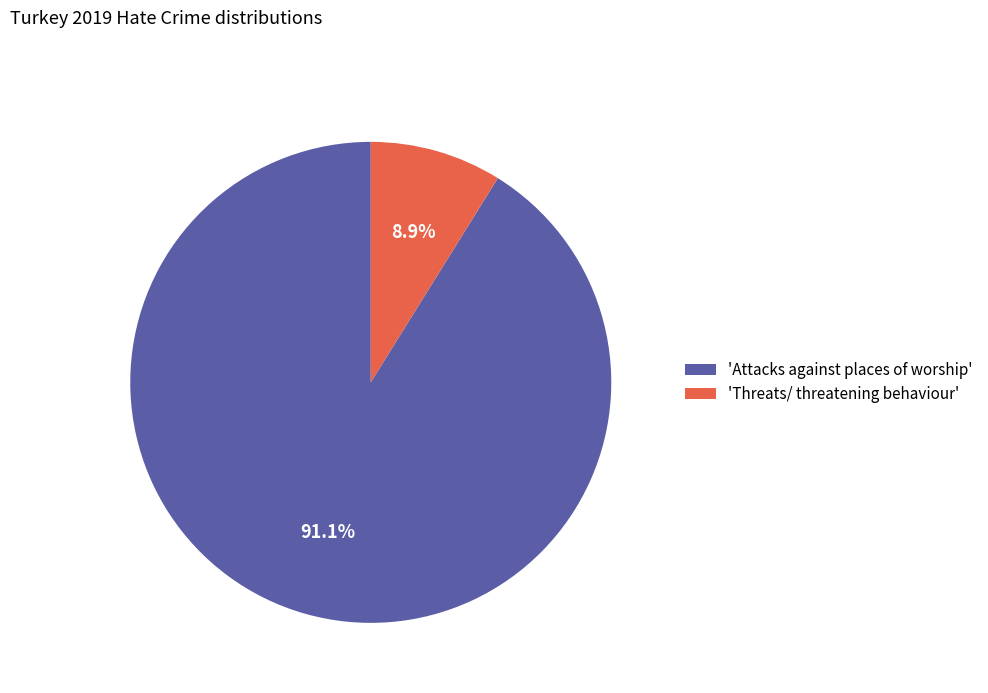

What is the total percentage of 'Attacks against places of worship' and 'Threats/ threatening behaviour'?

100.0%